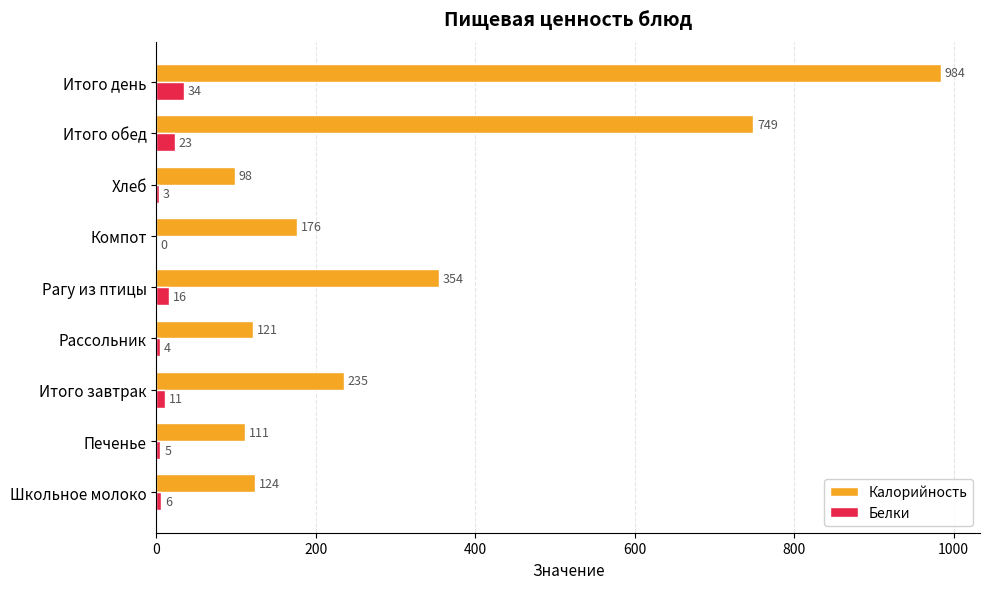

What is the maximum value shown in the chart?

984